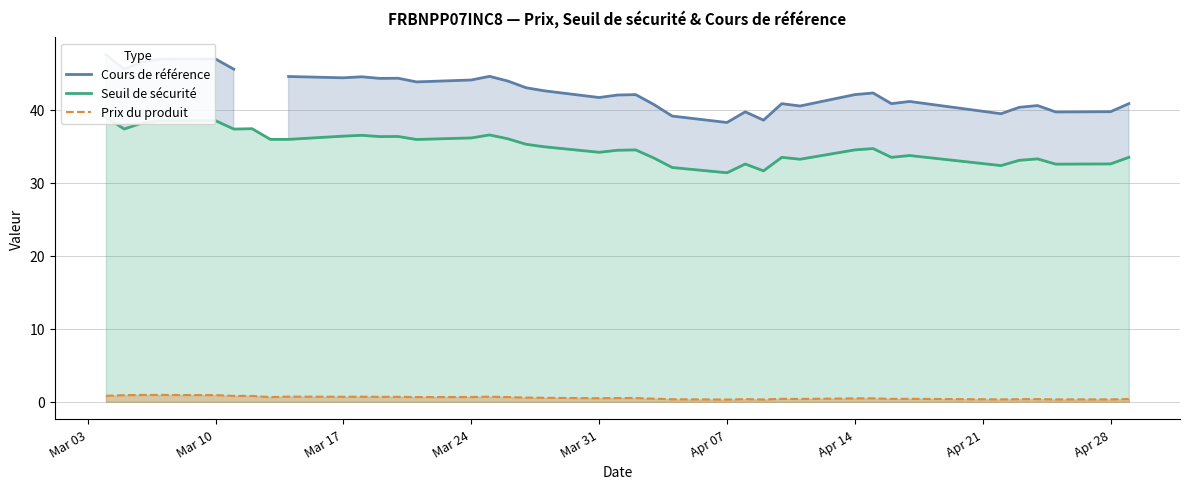

Rank the series at Mar 31 from highest to lowest value.

Cours de référence, Seuil de sécurité, Prix du produit